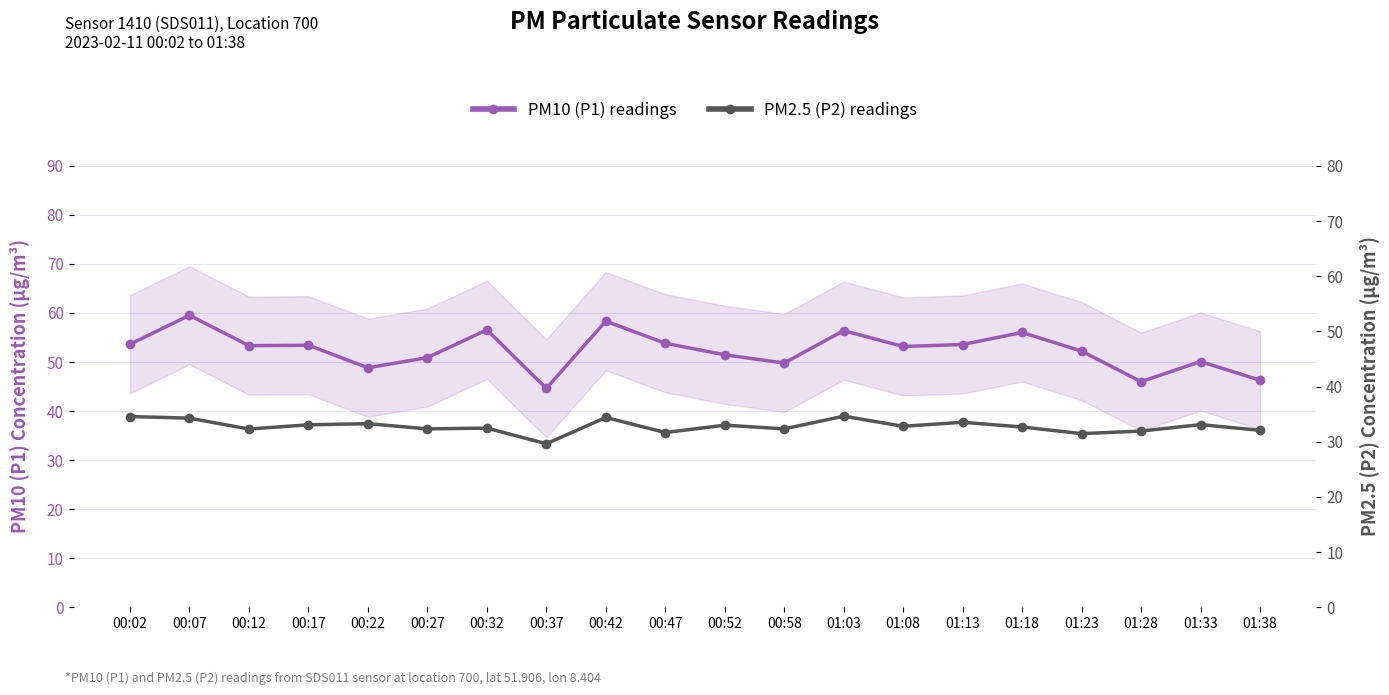

Is it true that PM2.5 (P2) readings equals 32.3 at 00:12?

True